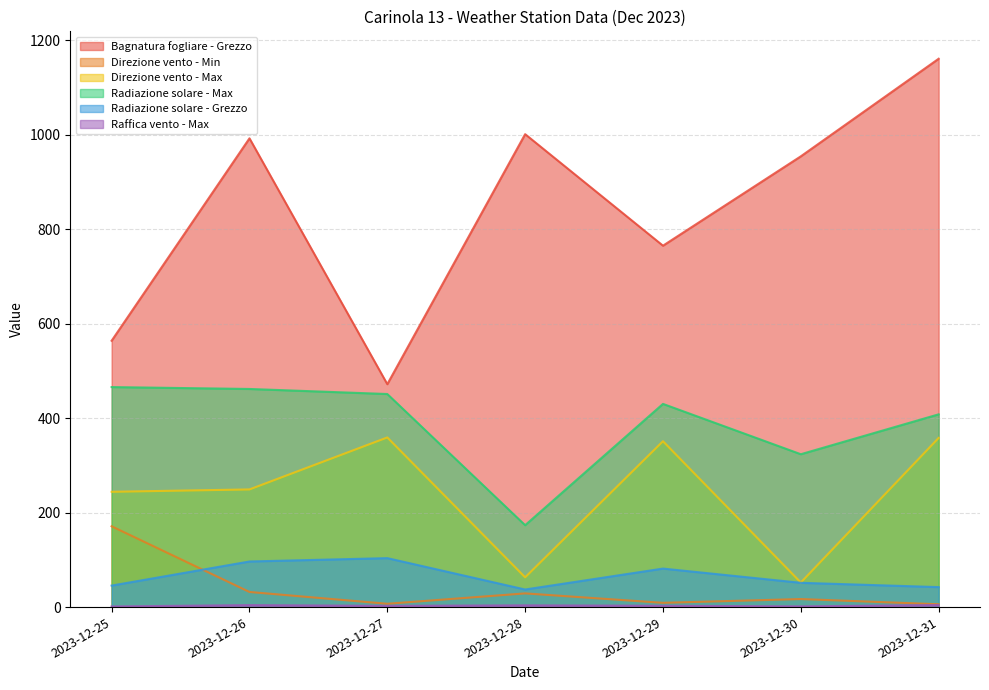

How many data points does each series have?

7